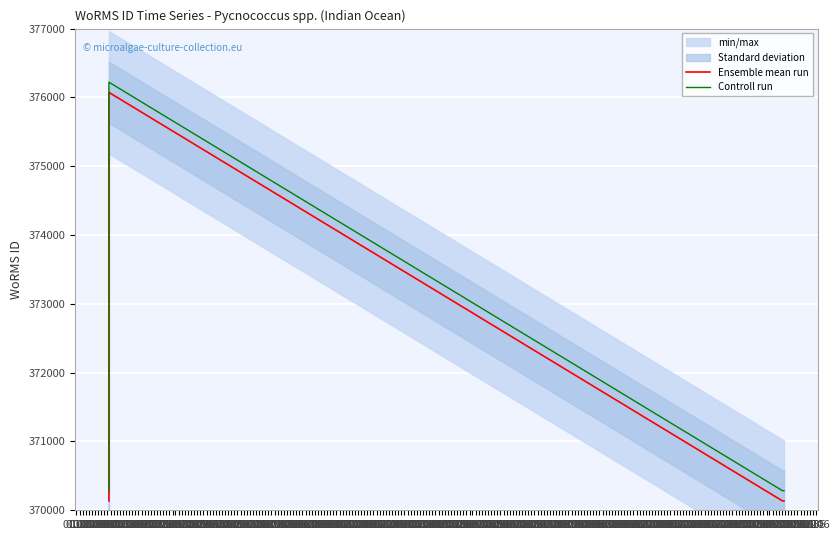

Rank the series by their average value, from highest to lowest.

Controll run, Ensemble mean run